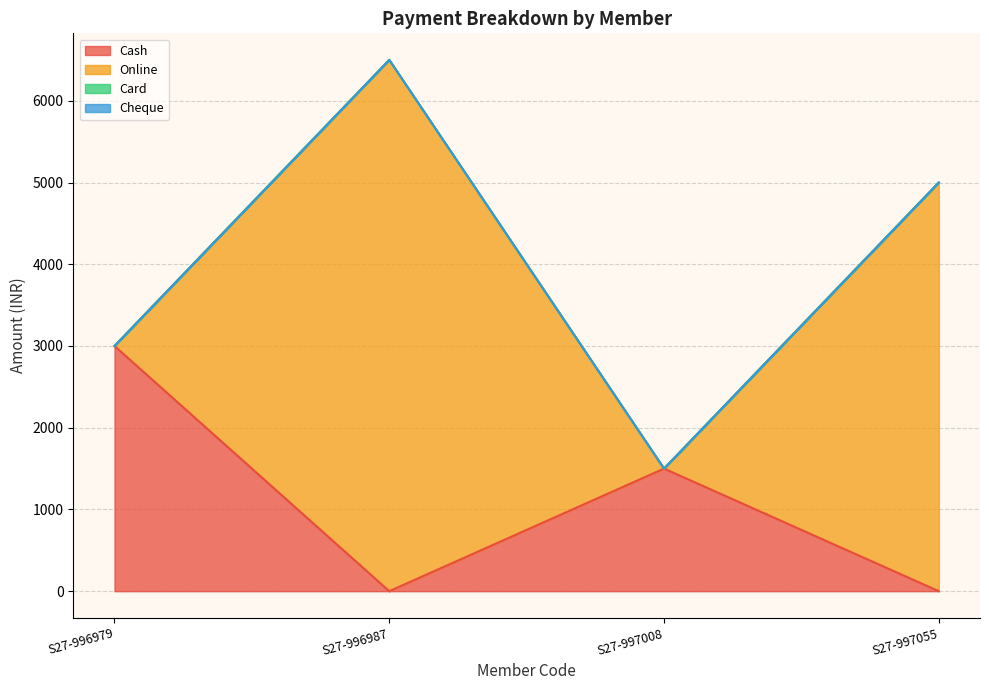

At which label does Online first exceed 5000?

S27-996987